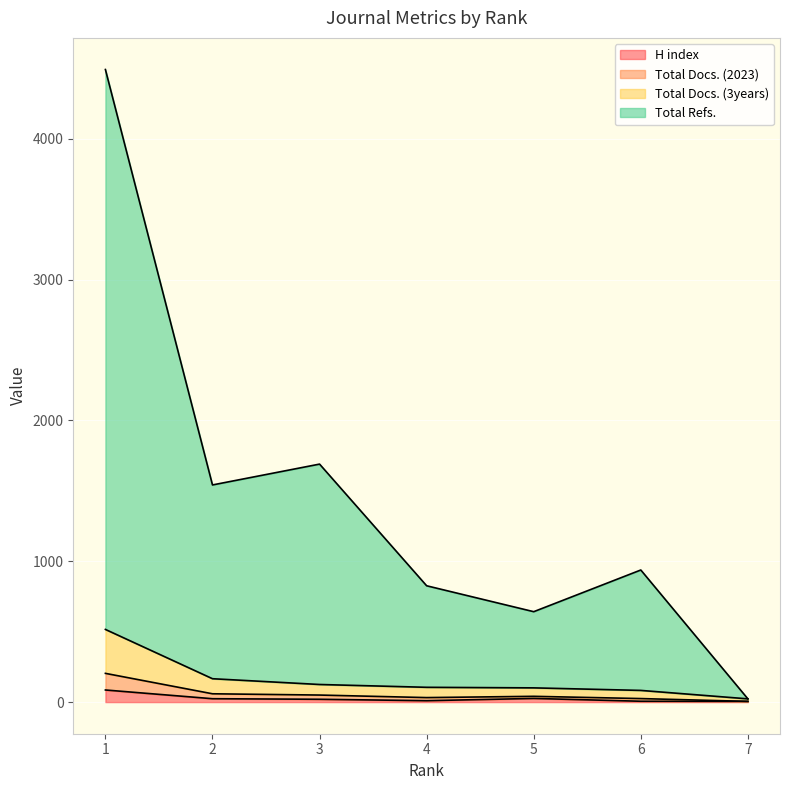

True or false: Total Docs. (3years) and Total Refs. cross at least once.

False